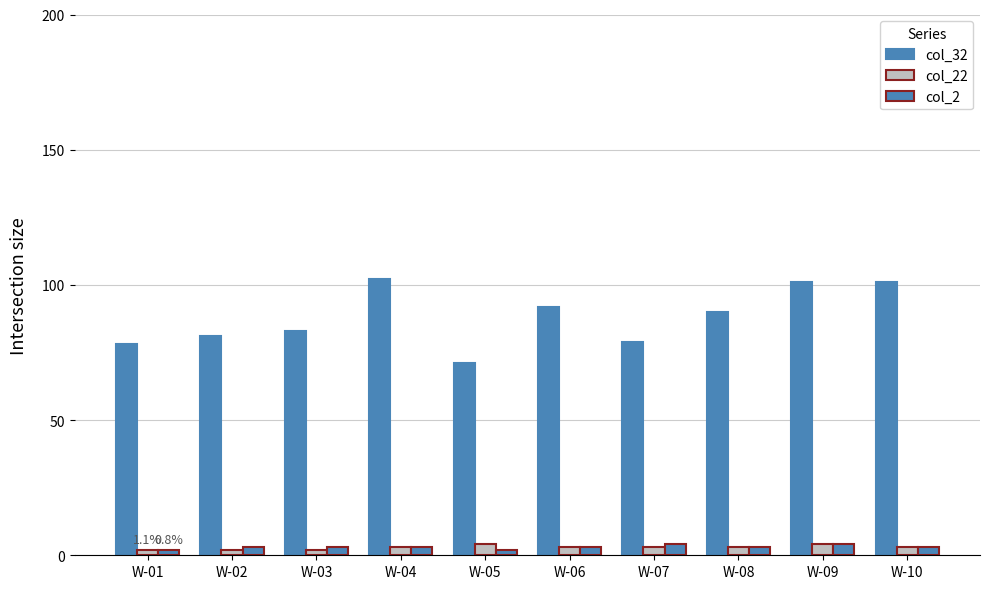

What is the value of the col_2 bar at the 4th from the left?

3